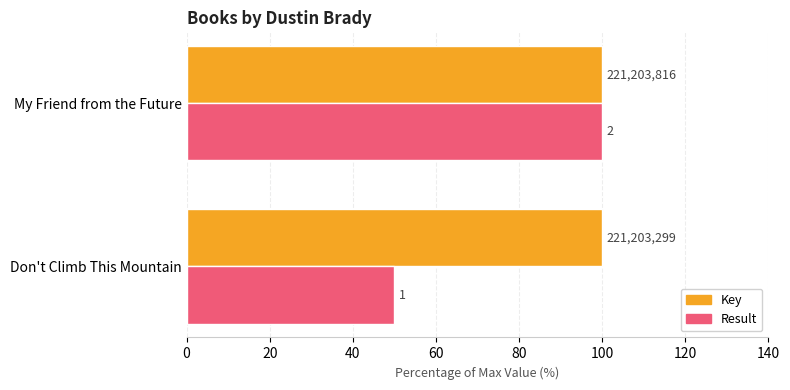

What is the value of the Key bar at the 1st from the left?

100.0